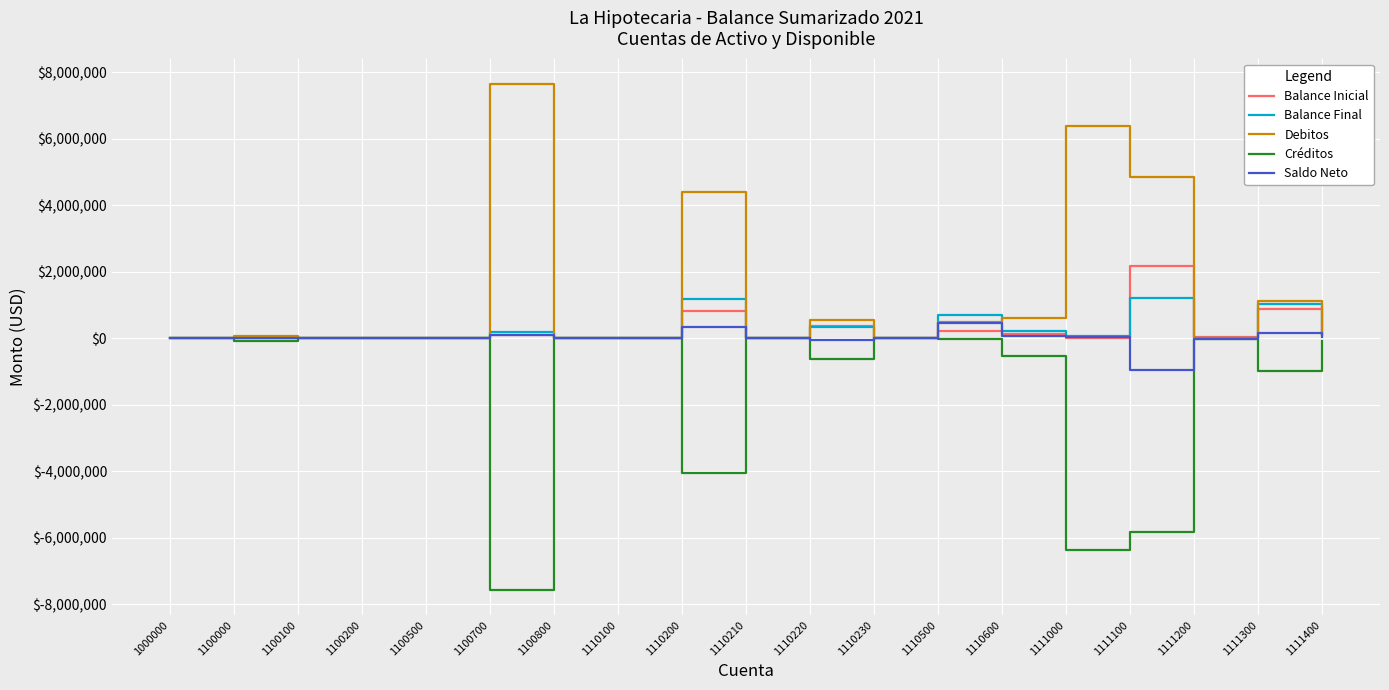

True or false: Saldo Neto has a value of -847693.1 at 1100000.

False